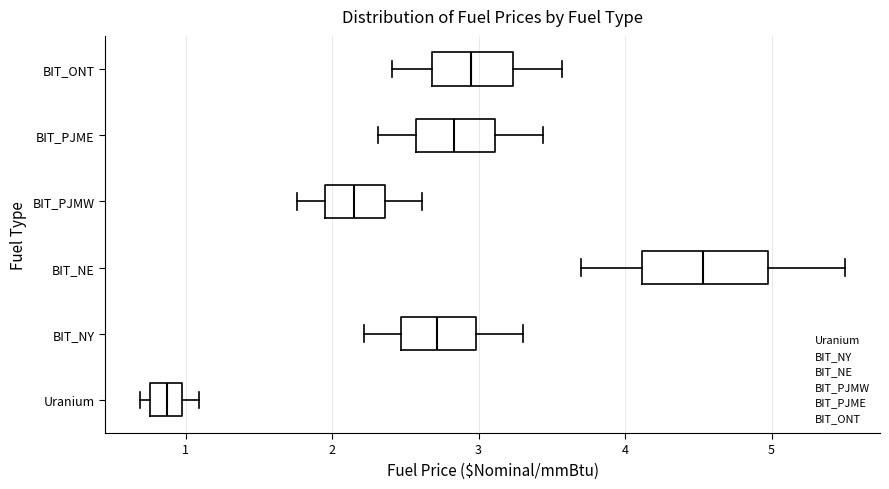

Which box has the furthest to the right median line?

BIT_NE